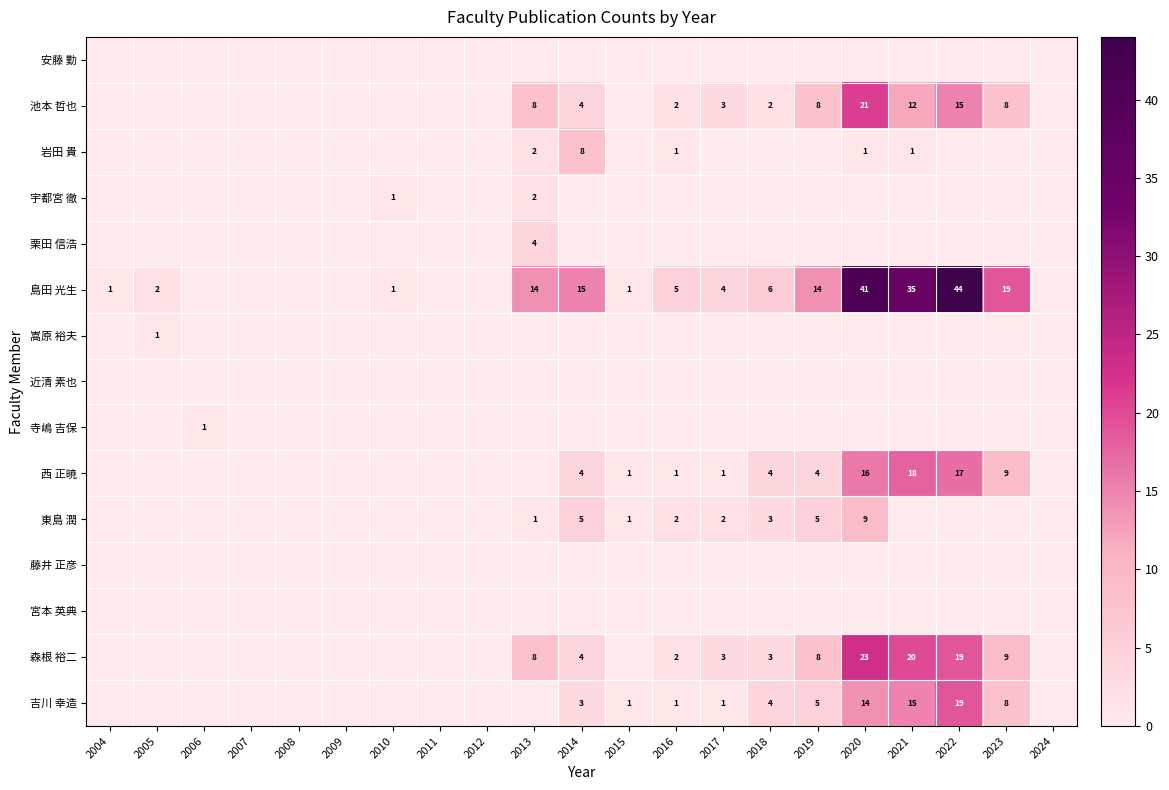

The value of 吉川 幸造 at 2015 is 2. True or false?

False